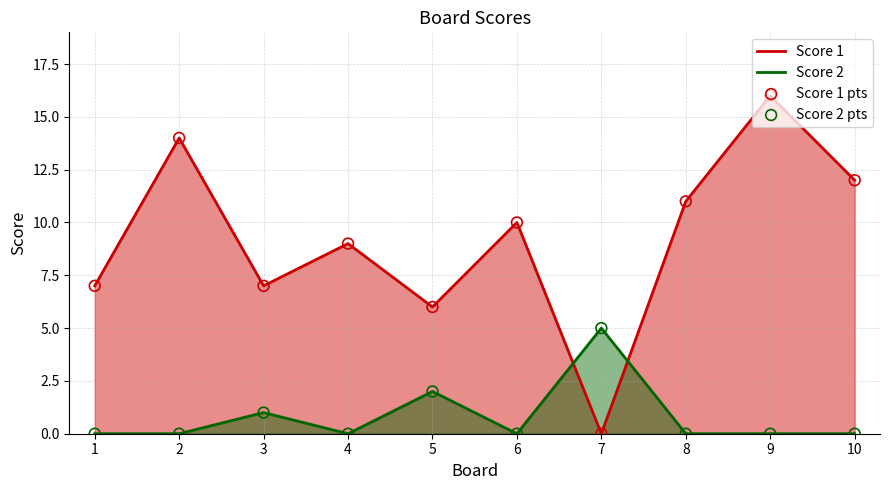

At which category is the sum across all series the highest?

9